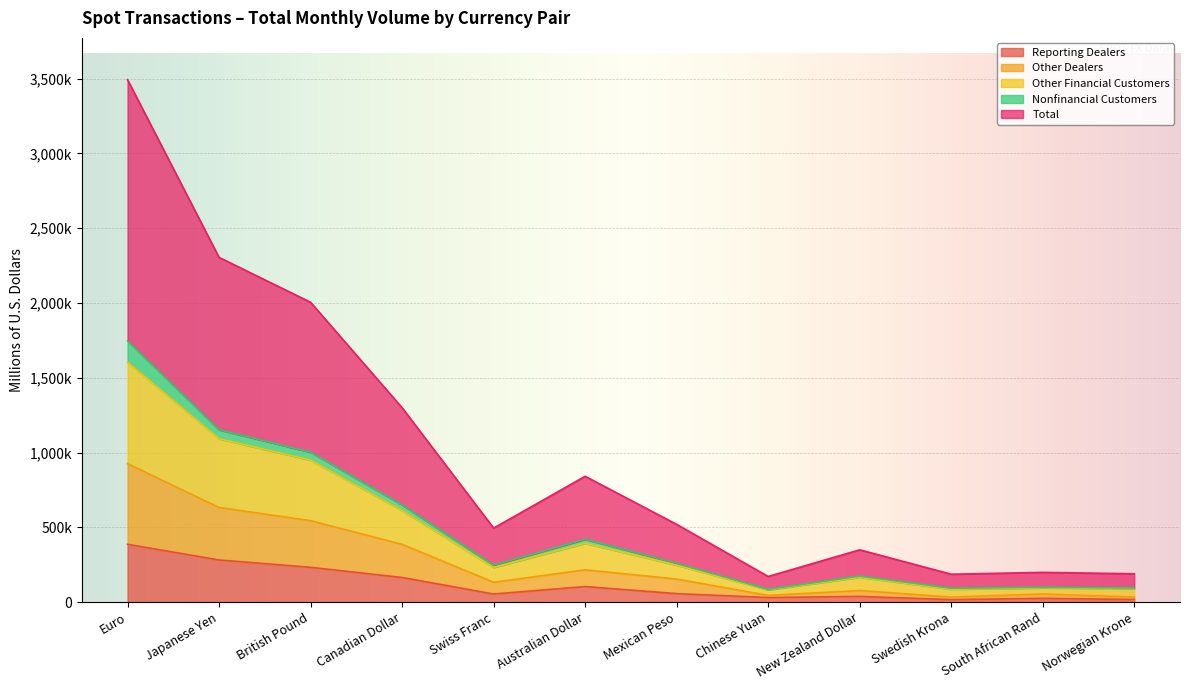

At which category is the sum across all series the highest?

Euro